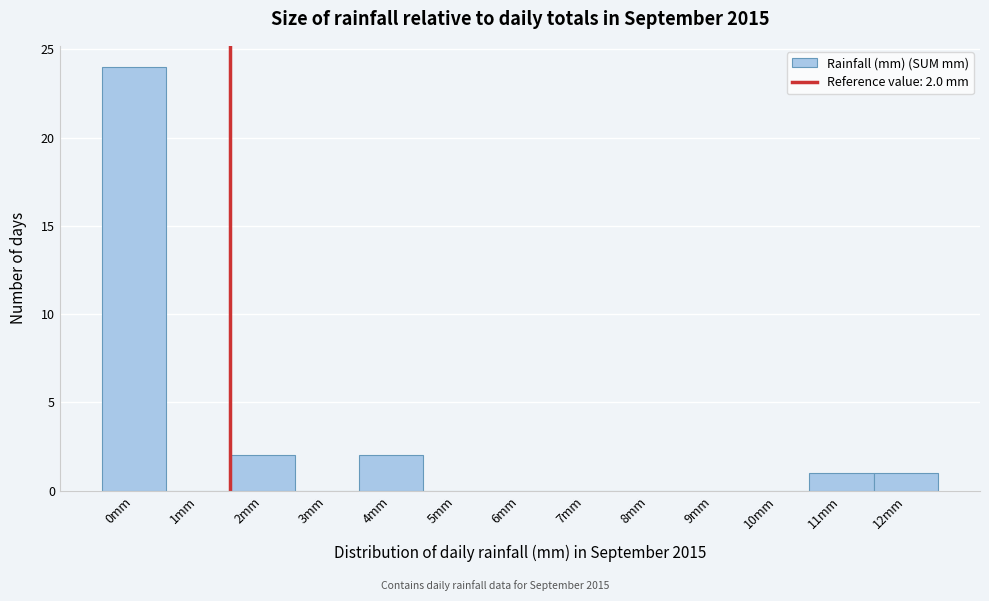

Reading left to right, transcribe all the data shown in this chart.

0mm=24	1mm=0	2mm=2	3mm=0	4mm=2	5mm=0	6mm=0	7mm=0	8mm=0	9mm=0	10mm=0	11mm=1	12mm=1